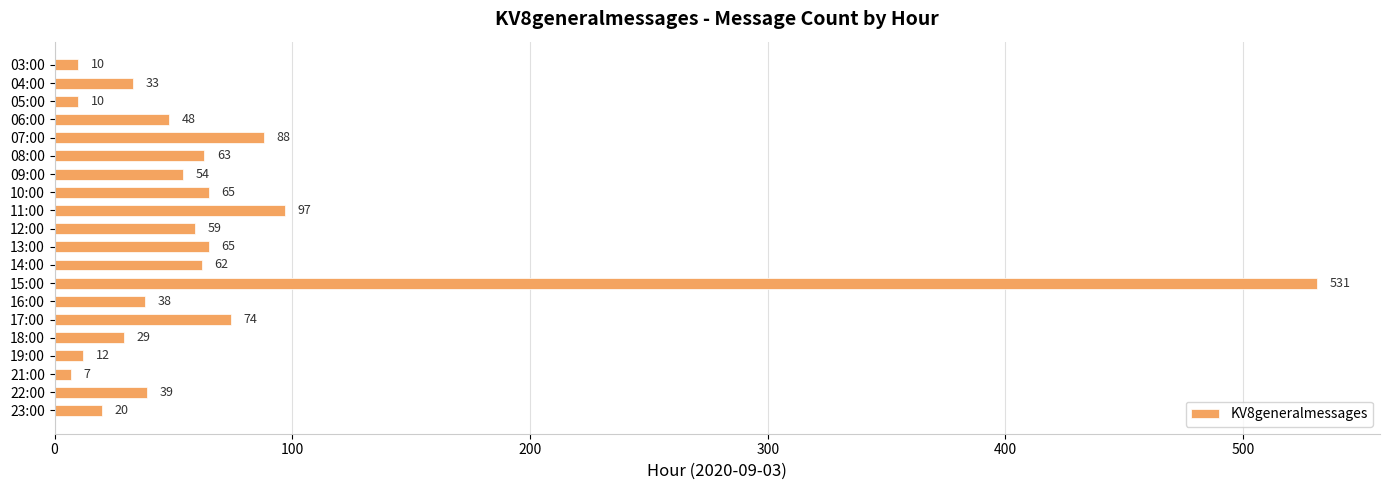

How many values are below 54?

10